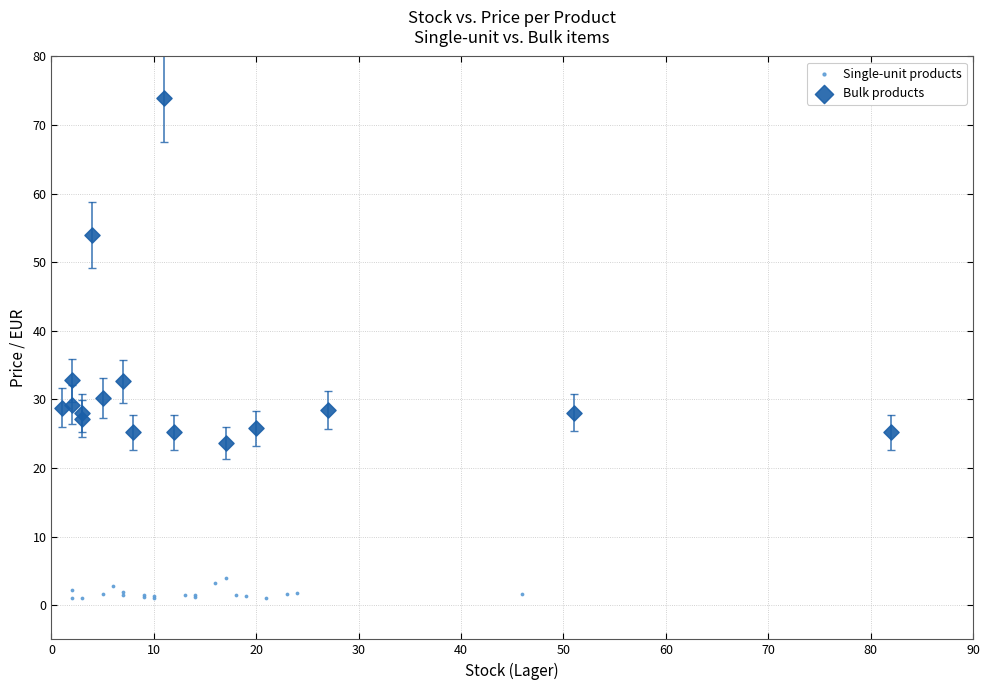

Which series contains the lowest Y value?

Single-unit products